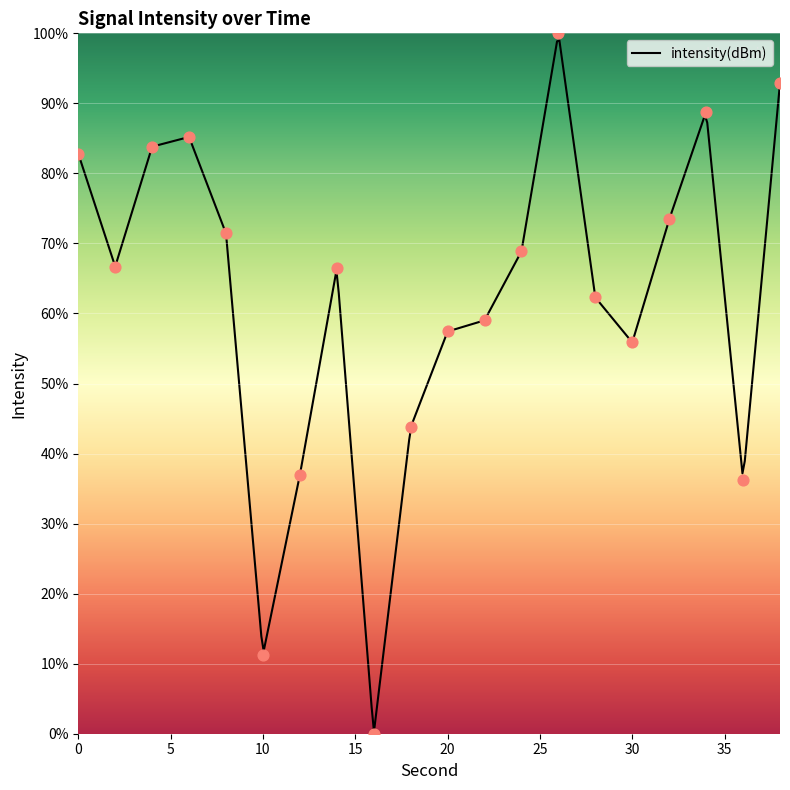

What is the change in value from 14 to 30?

-10.6